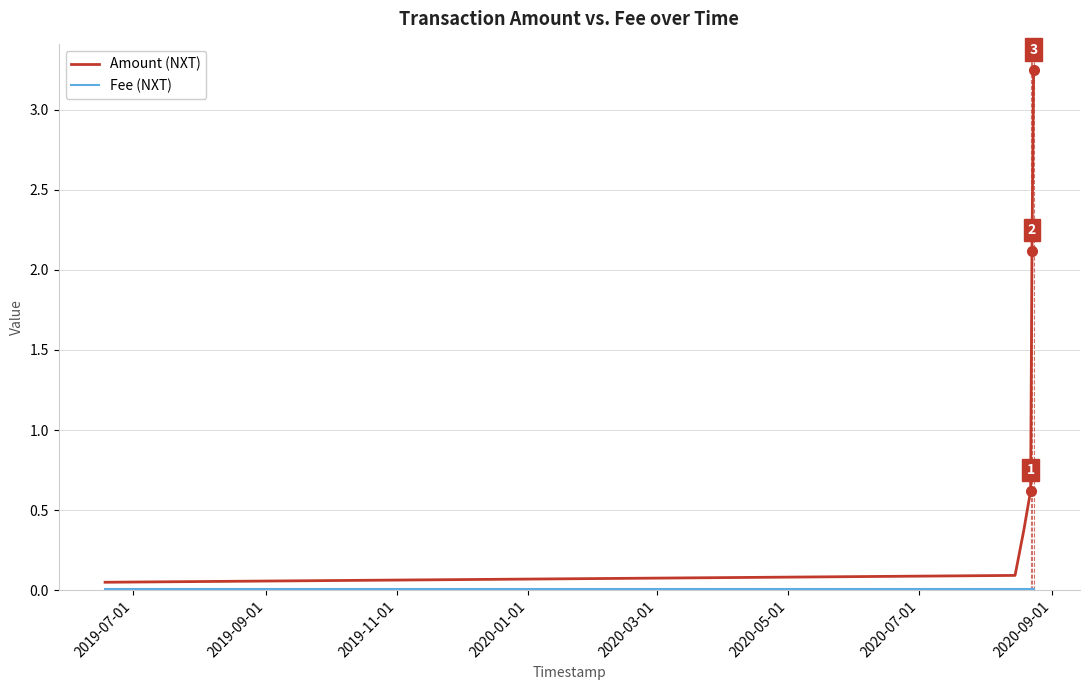

Which series has the largest total across all categories?

Amount (NXT)